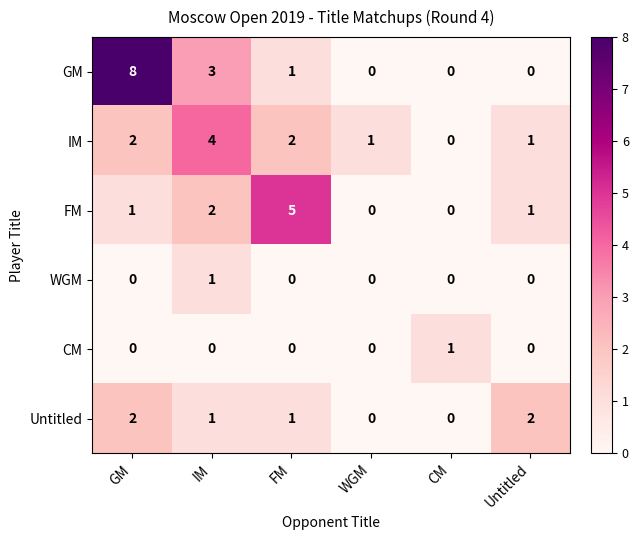

What is the total value across all series at IM?

11